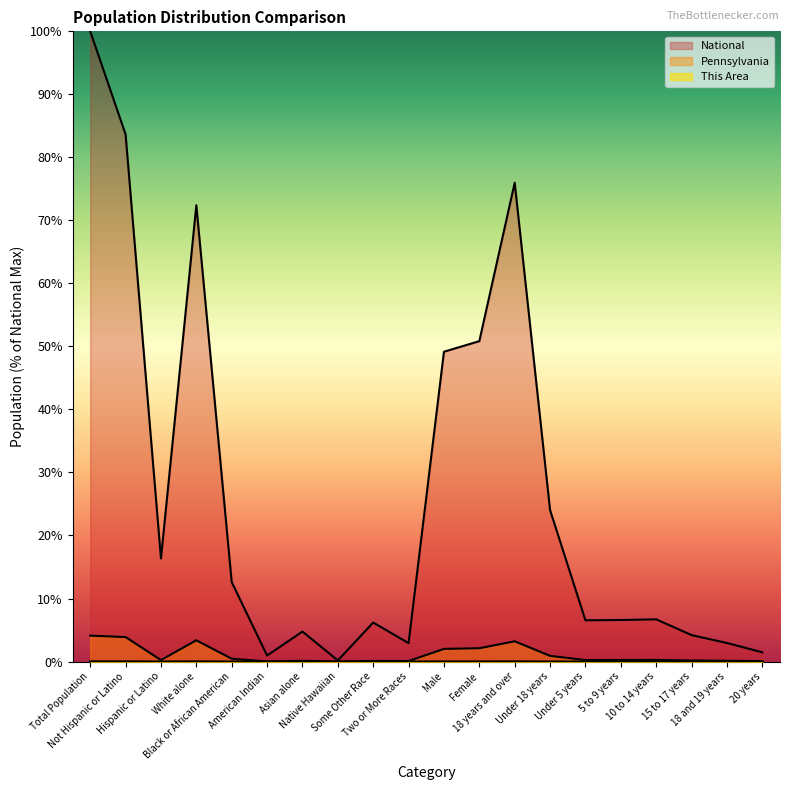

How many interior local valleys does the Pennsylvania series have?

5